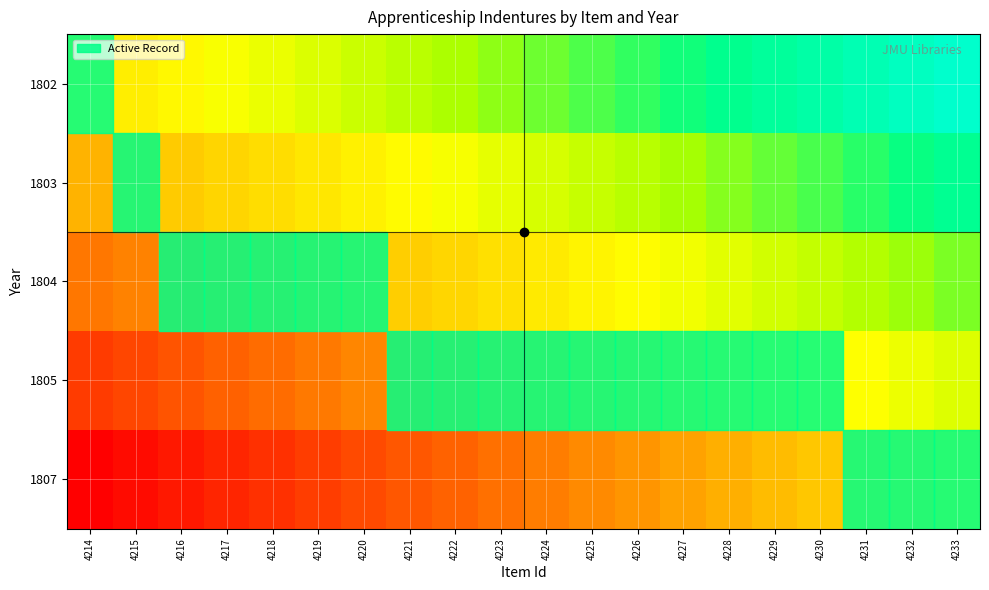

Reading right to left, what are all the values shown in this chart?

1802: 4233=1.0	4232=0.9	4231=0.9	4230=0.8	4229=0.8	4228=0.7	4227=0.7	4226=0.6	4225=0.6	4224=0.5	4223=0.5	4222=0.4	4221=0.4	4220=0.3	4219=0.3	4218=0.2	4217=0.2	4216=0.1	4215=0.1	4214=0.0
1803: 4233=0.8	4232=0.7	4231=0.6	4230=0.6	4229=0.5	4228=0.5	4227=0.4	4226=0.4	4225=0.3	4224=0.3	4223=0.2	4222=0.2	4221=0.1	4220=0.1	4219=0.0	4218=-0.0	4217=-0.1	4216=-0.1	4215=-0.2	4214=-0.2
1804: 4233=0.5	4232=0.4	4231=0.4	4230=0.3	4229=0.3	4228=0.2	4227=0.2	4226=0.1	4225=0.1	4224=0.0	4223=-0.0	4222=-0.1	4221=-0.1	4220=-0.2	4219=-0.2	4218=-0.3	4217=-0.3	4216=-0.4	4215=-0.4	4214=-0.5
1805: 4233=0.2	4232=0.2	4231=0.1	4230=0.1	4229=0.0	4228=-0.0	4227=-0.1	4226=-0.1	4225=-0.2	4224=-0.2	4223=-0.3	4222=-0.3	4221=-0.4	4220=-0.4	4219=-0.5	4218=-0.5	4217=-0.6	4216=-0.6	4215=-0.7	4214=-0.8
1807: 4233=0.0	4232=-0.1	4231=-0.1	4230=-0.2	4229=-0.2	4228=-0.3	4227=-0.3	4226=-0.4	4225=-0.4	4224=-0.5	4223=-0.5	4222=-0.6	4221=-0.6	4220=-0.7	4219=-0.7	4218=-0.8	4217=-0.8	4216=-0.9	4215=-0.9	4214=-1.0